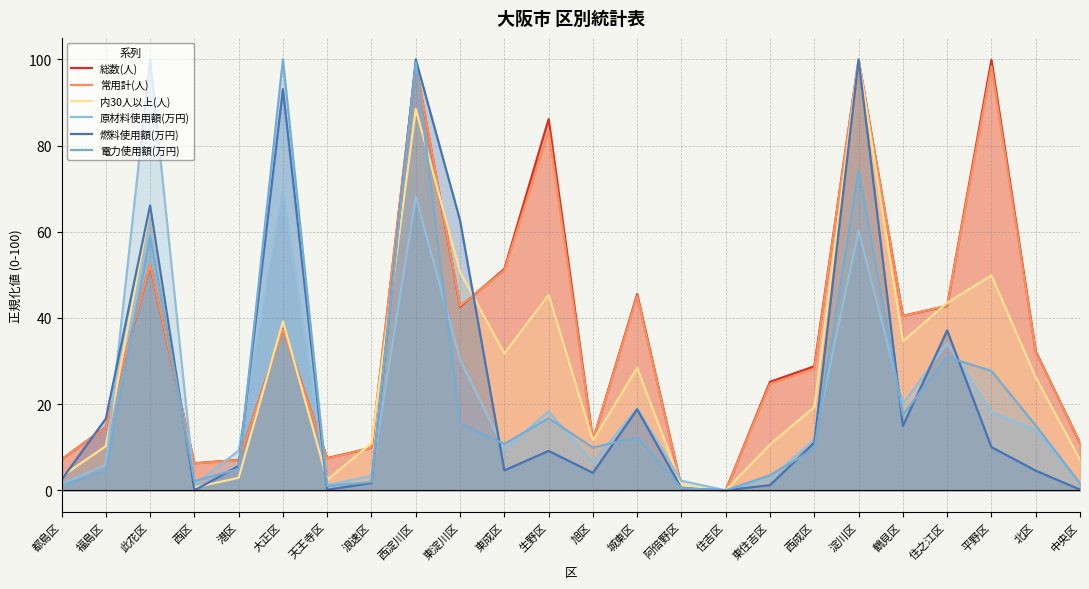

How many times do 電力使用額(万円) and 常用計(人) cross each other?

6